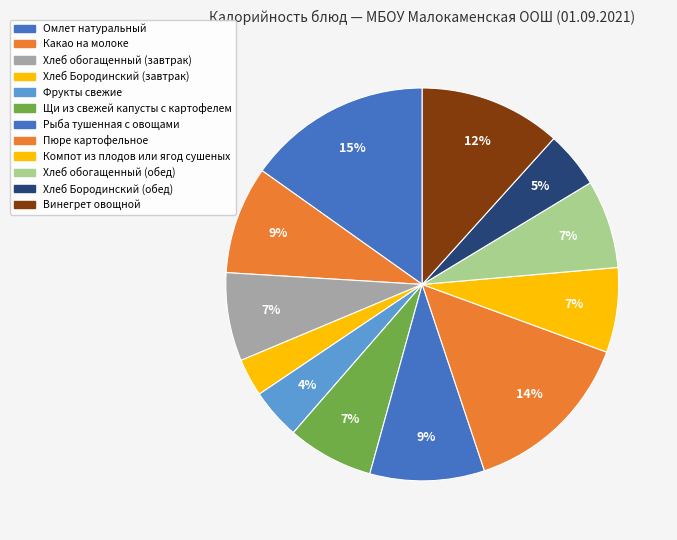

Does Фрукты свежие represent more than half of the total?

No